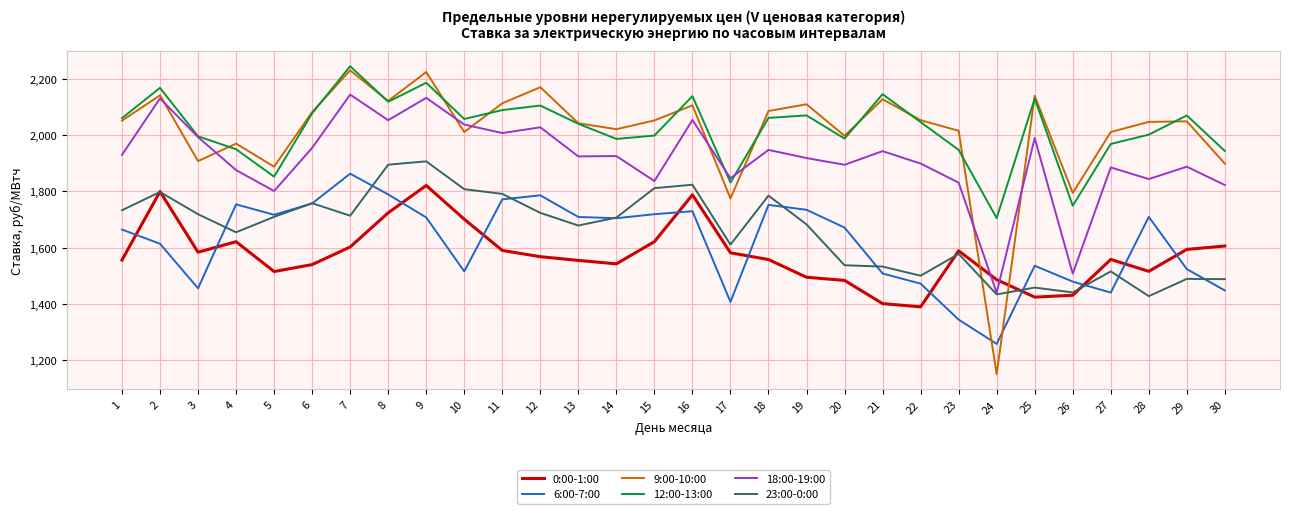

At which category does 23:00-0:00 reach its first local valley?

4